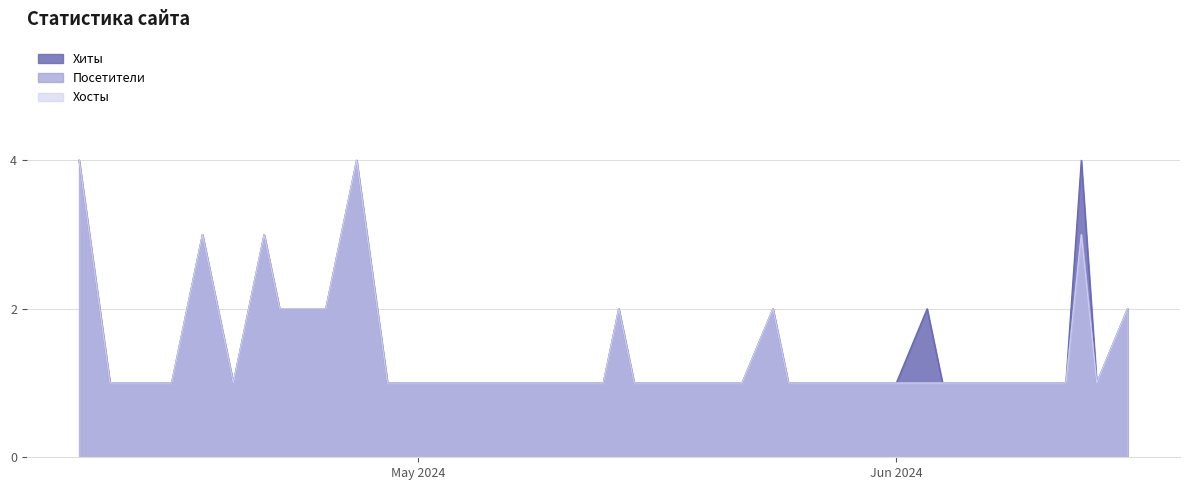

Is the value of Хиты at 2024-05-09 greater than the value of Посетители at 2024-05-18?

No